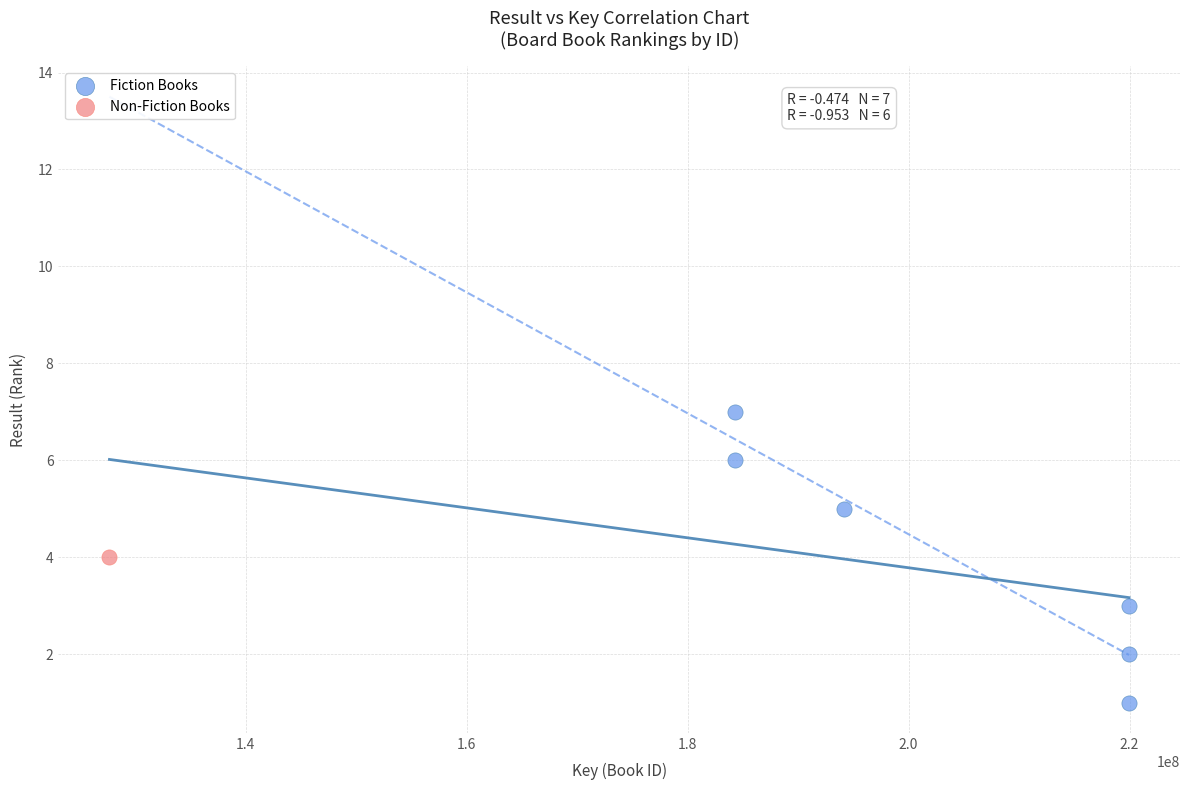

What are all the series names shown in the legend?

Fiction Books, Non-Fiction Books